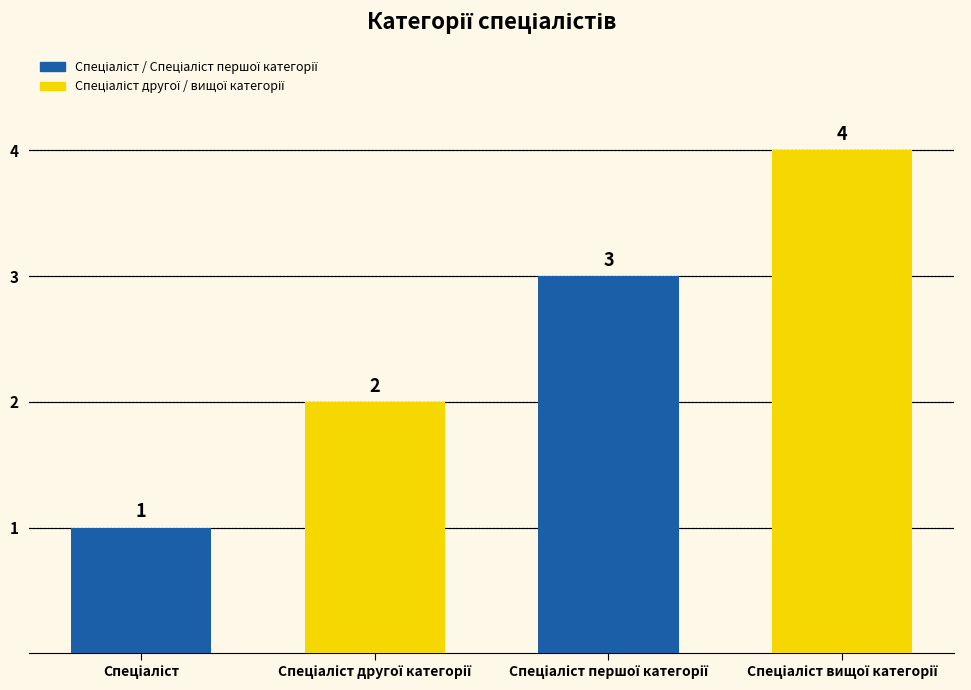

What is the value of the 1st bar from the left?

1